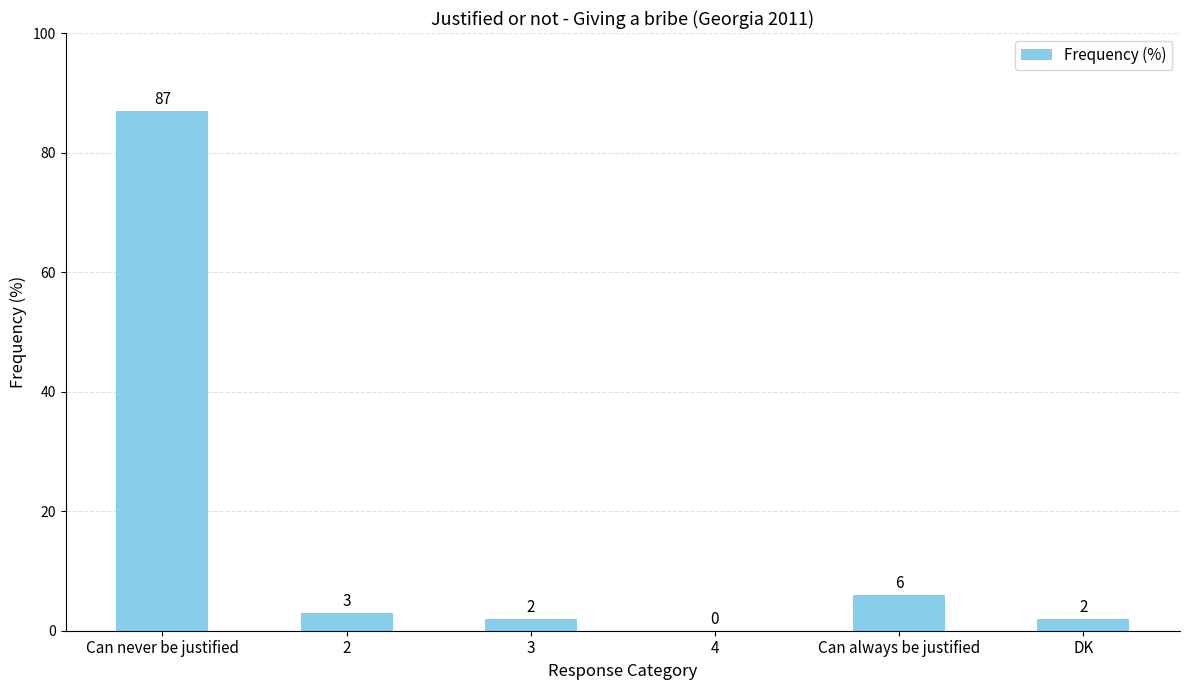

What is the sum of all values?

100